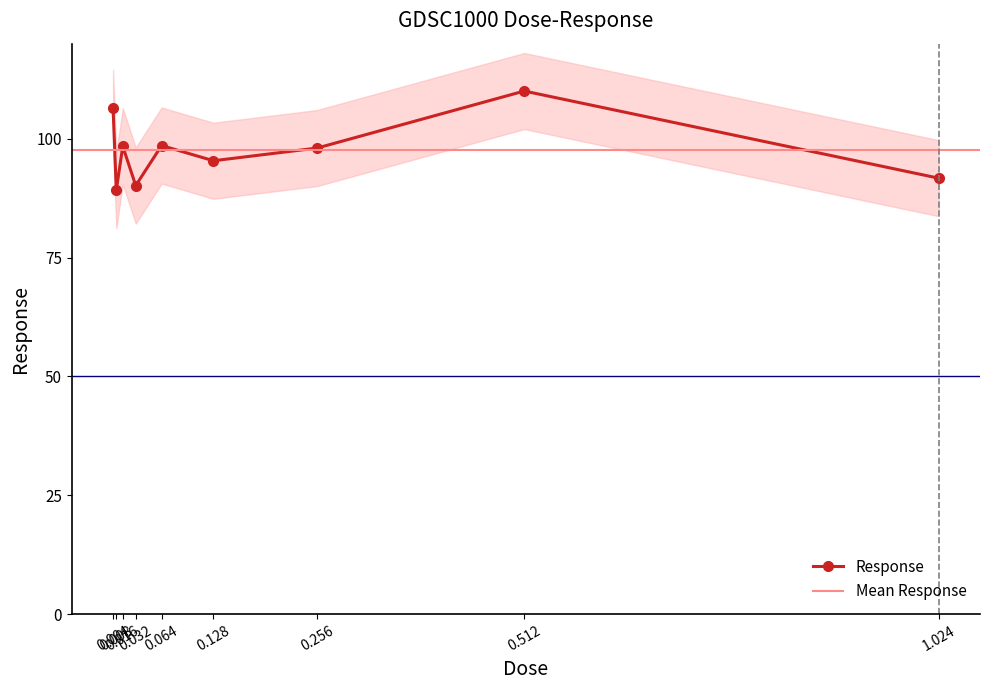

Where is the first local maximum?

0.016